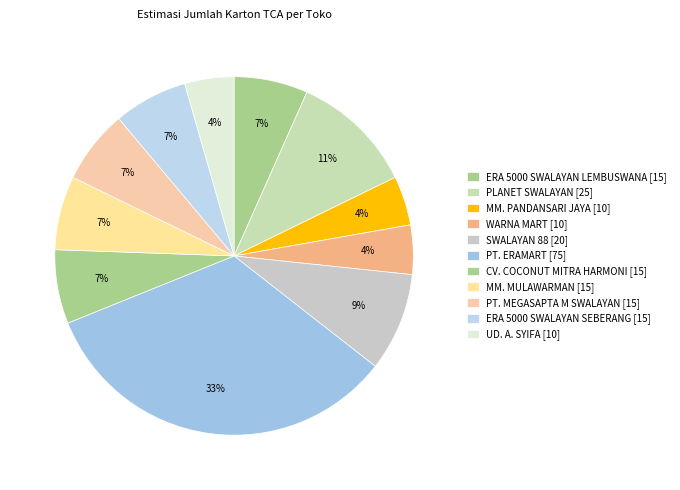

Count the number of slices in the pie.

11